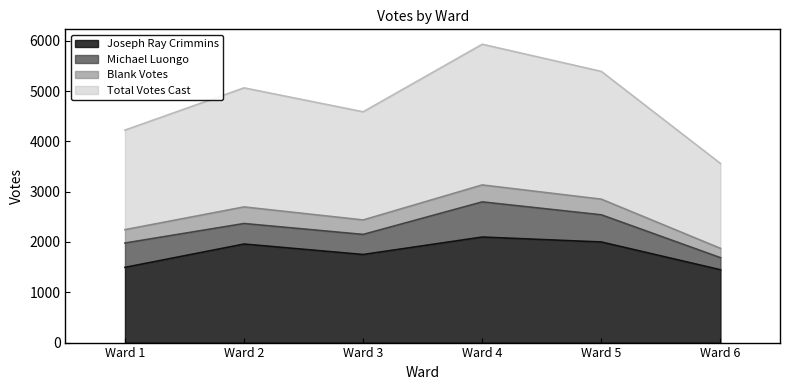

What is the difference between the second highest and second lowest values in the Total Votes Cast series?

561